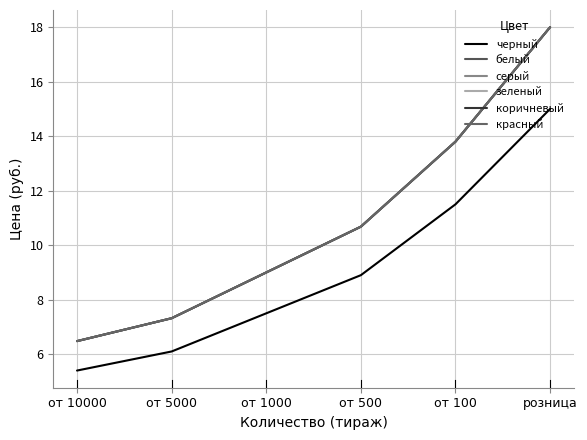

Read the красный value at от 500.

10.7